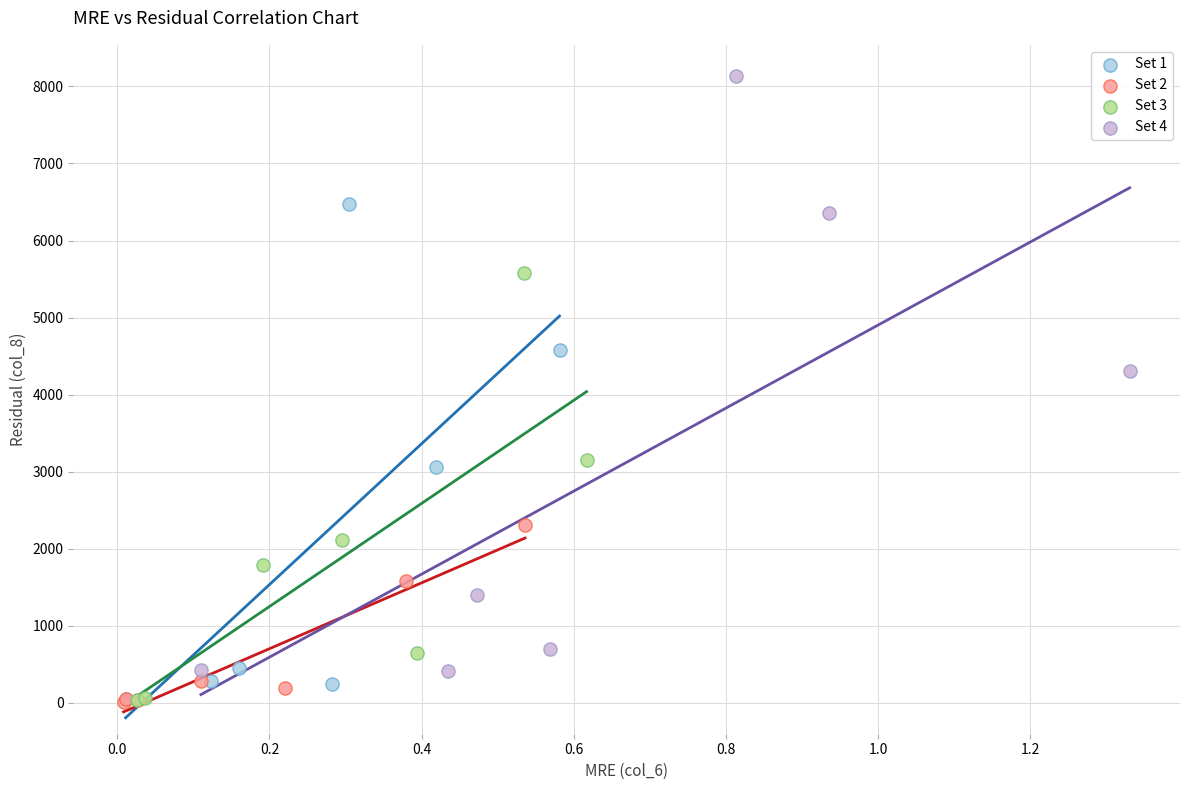

Which series contains the highest Y value?

Set 4